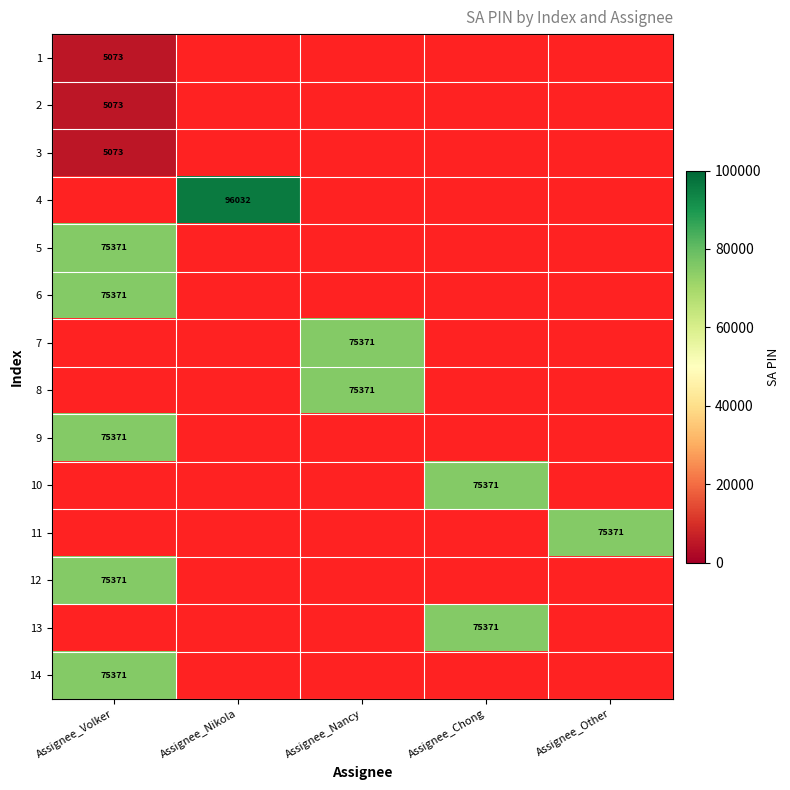

The 12 series shows 25244 at Assignee_Volker. True or false?

False